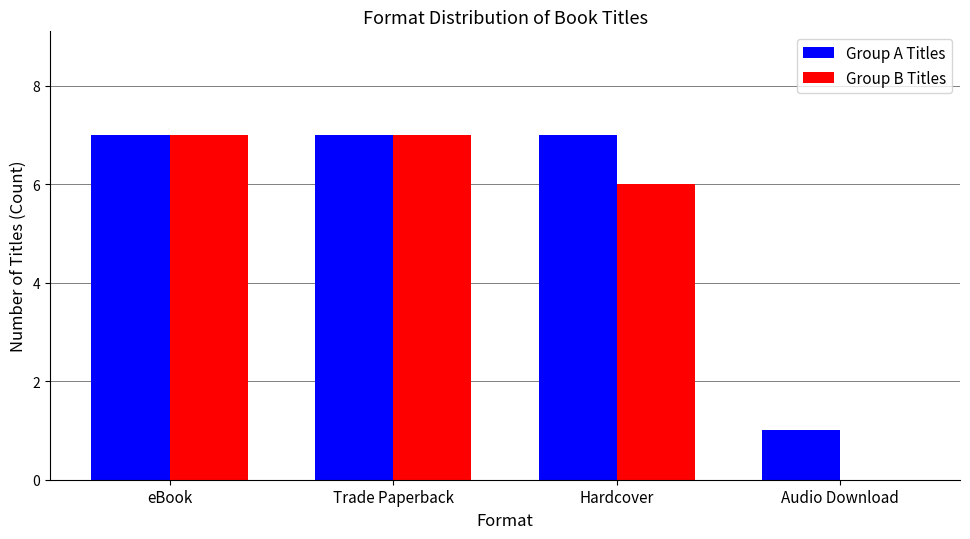

Reading right to left, transcribe all the data shown in this chart.

Group A Titles: 1	7	7	7
Group B Titles: 0	6	7	7